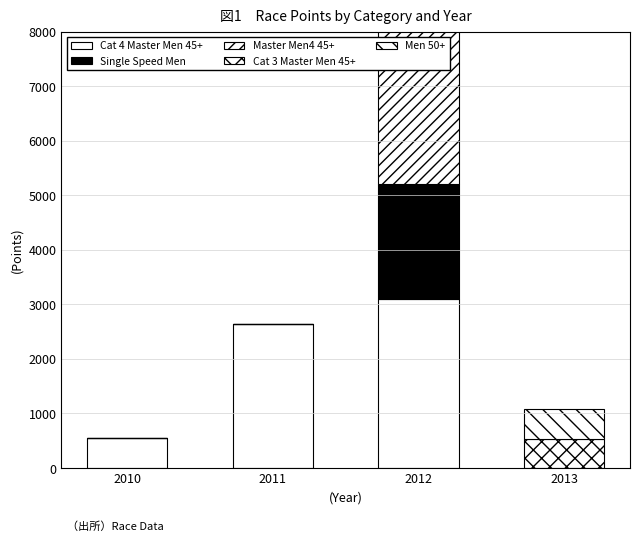

Reading left to right, what are all the values shown in this chart?

Cat 4 Master Men 45+: 2010=551.6	2011=2635.6	2012=3103.5	2013=0.0
Single Speed Men: 2010=0.0	2011=0.0	2012=2096.1	2013=0.0
Master Men4 45+: 2010=0.0	2011=0.0	2012=3101.7	2013=0.0
Cat 3 Master Men 45+: 2010=0.0	2011=0.0	2012=0.0	2013=524.0
Men 50+: 2010=0.0	2011=0.0	2012=0.0	2013=566.8